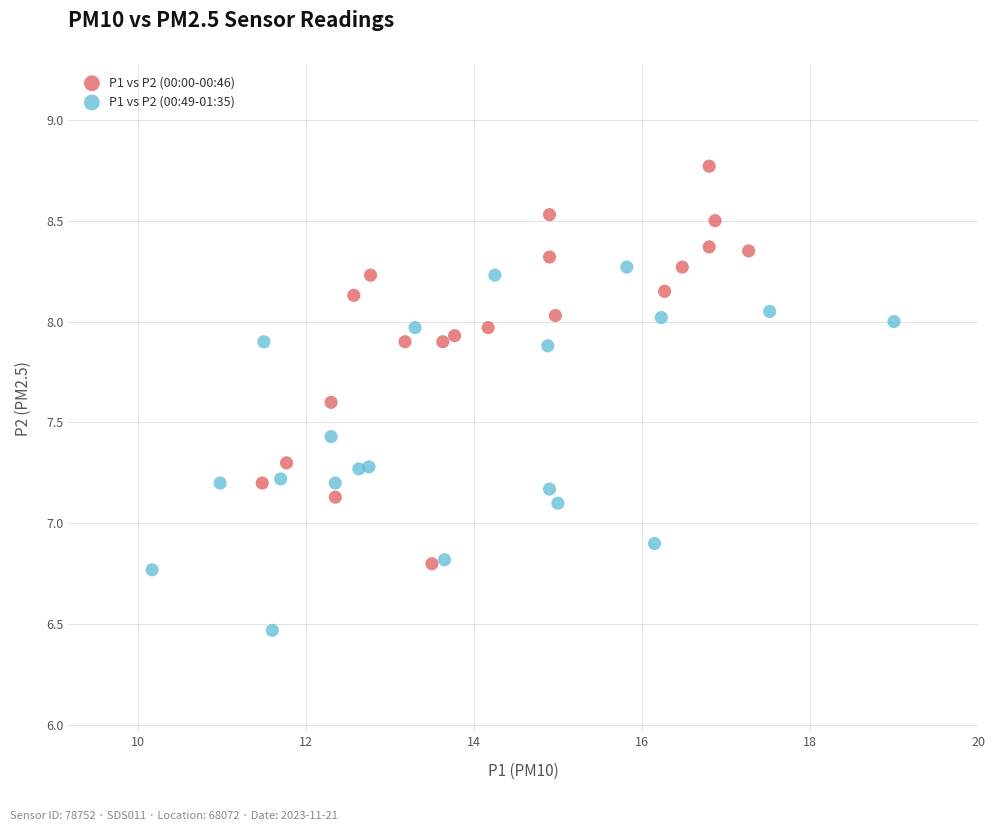

Which series reaches the maximum Y coordinate?

P1 vs P2 (00:00-00:46)